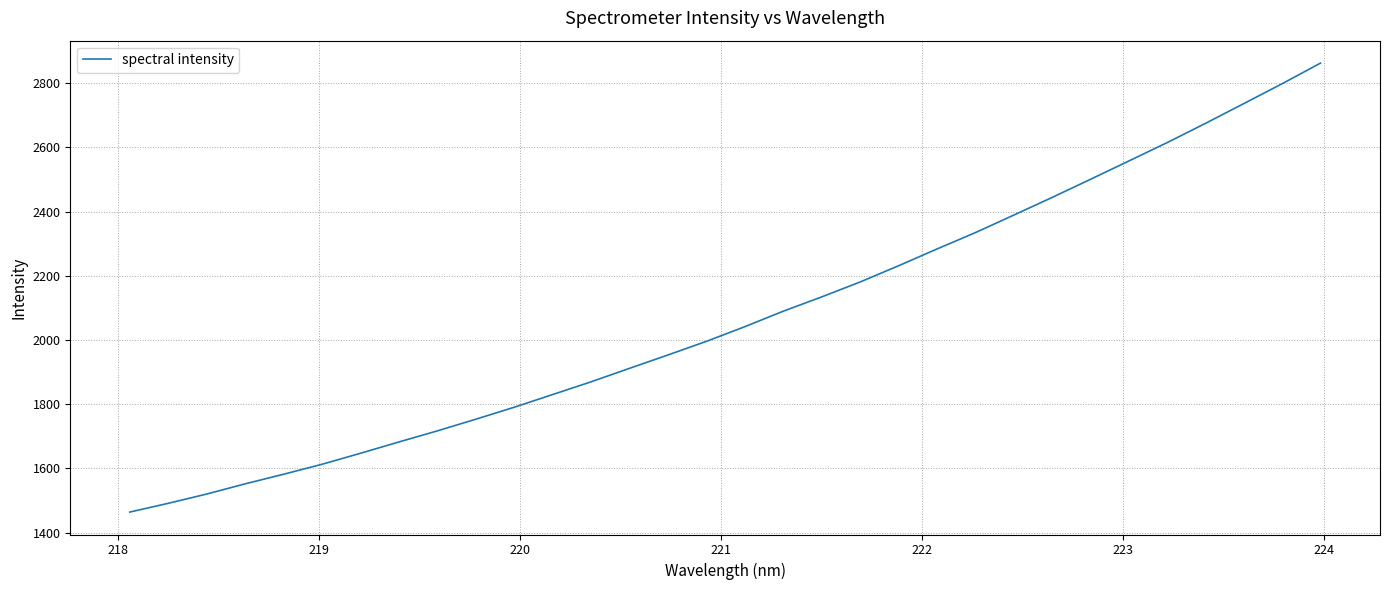

What is the minimum value shown in the chart?

1464.2